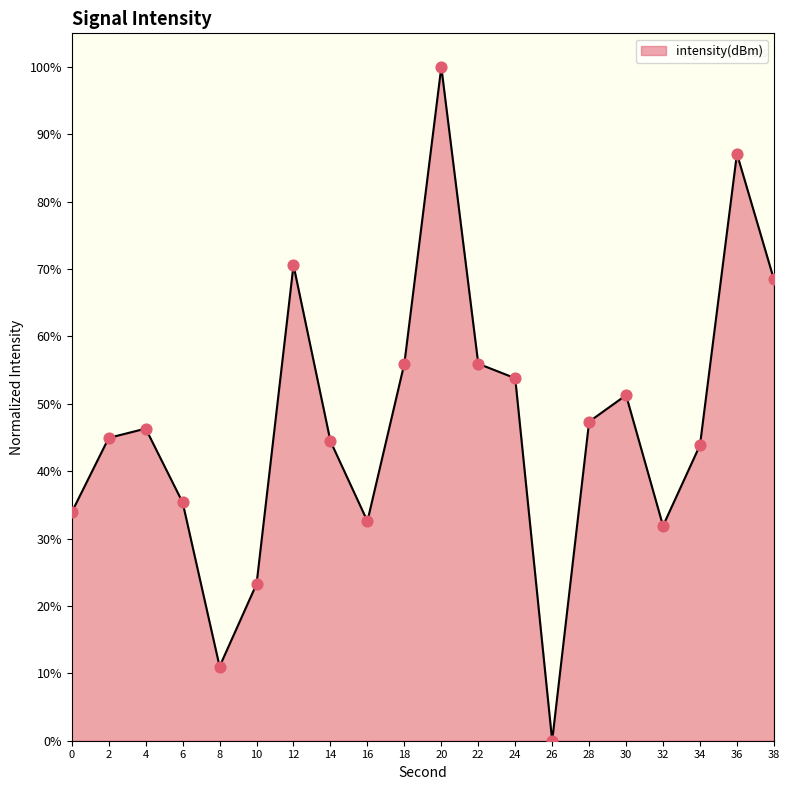

Approximately how many times larger is the value at 20 compared to 2?

2.2